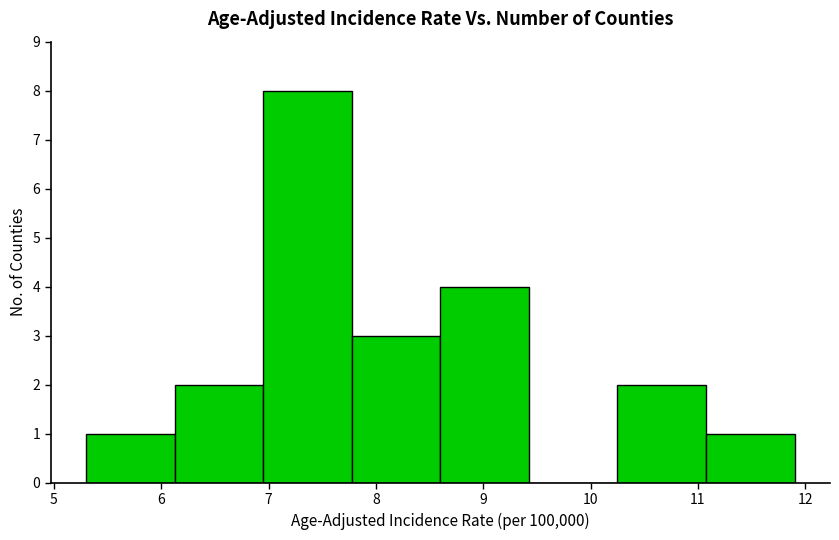

What is the height of the bar covering 5.3 to 6.1 on the x-axis? Neither the bar edges nor the heights are printed on the chart, so give them approximately, as read against the axes.

1